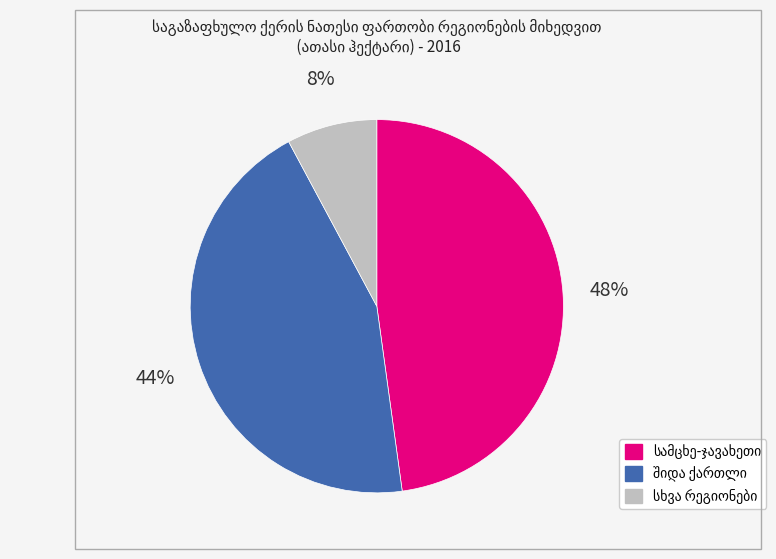

Is there any slice that represents more than half of the pie?

No